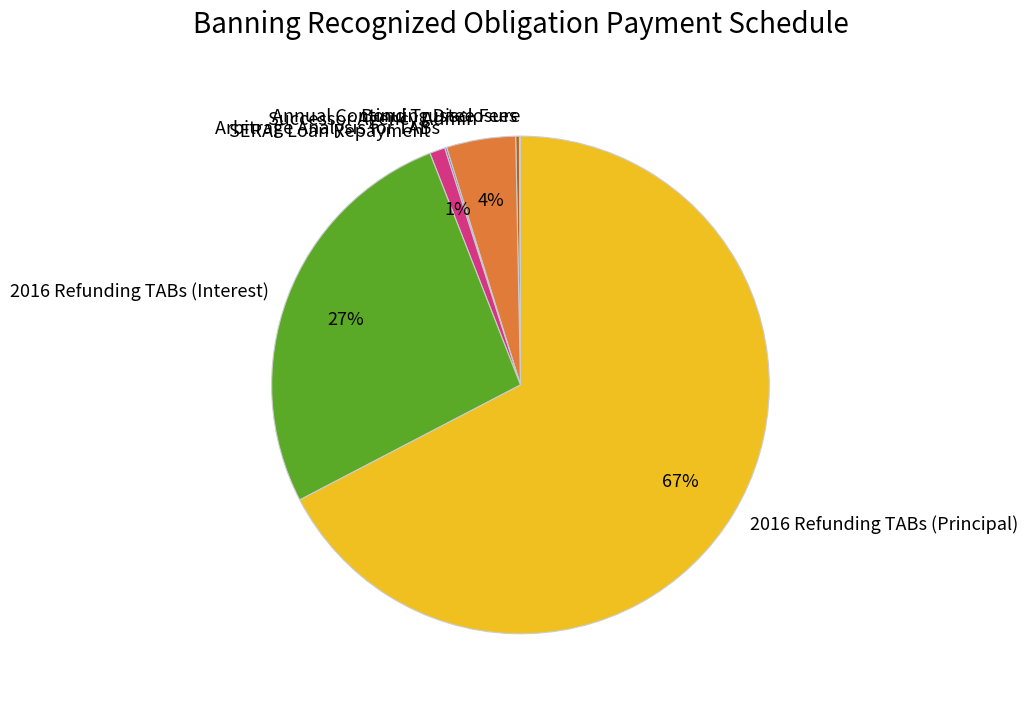

True or false: SERAF Loan Repayment accounts for 1% of the total.

True